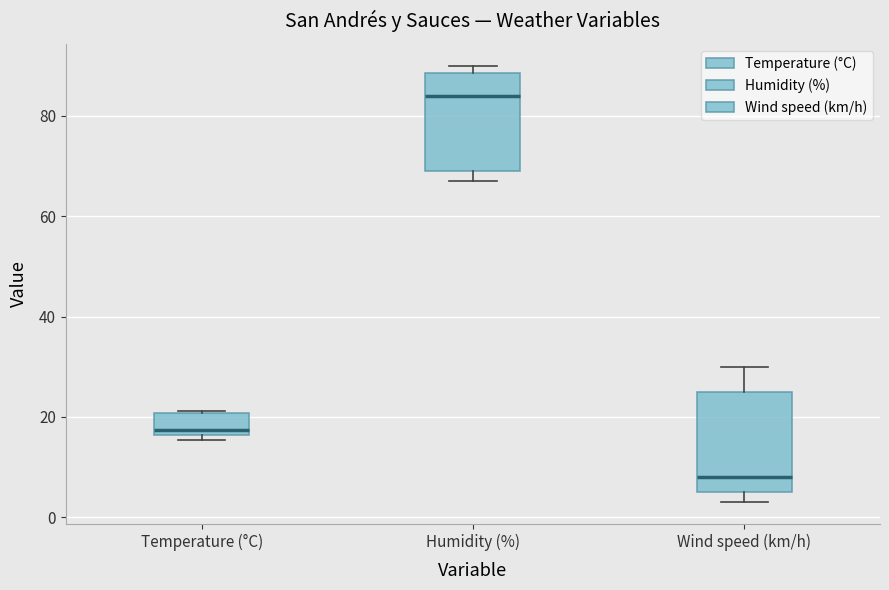

Where does the median line of the box for Temperature (°C) sit on the y-axis? The values are not printed on the chart, so give them approximately, as read against the axis.

18